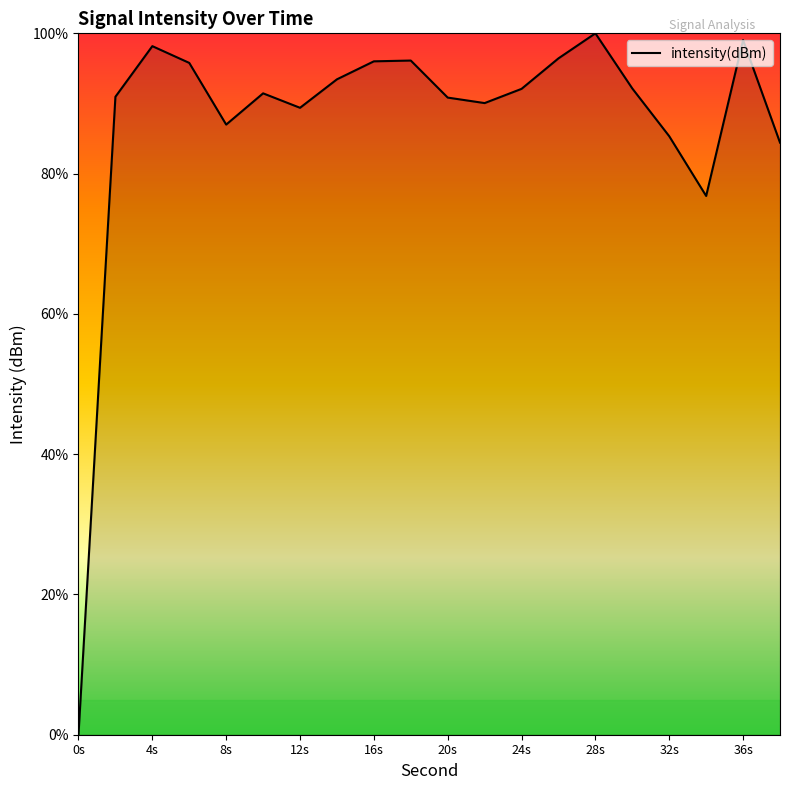

What is the greatest value displayed?

100.0